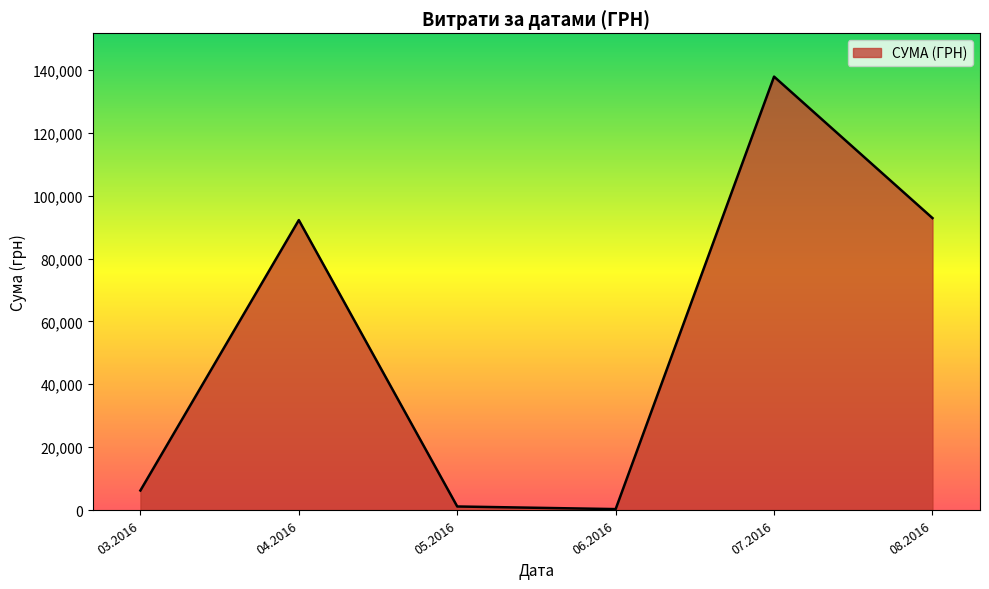

What is the minimum value shown in the chart?

300.0